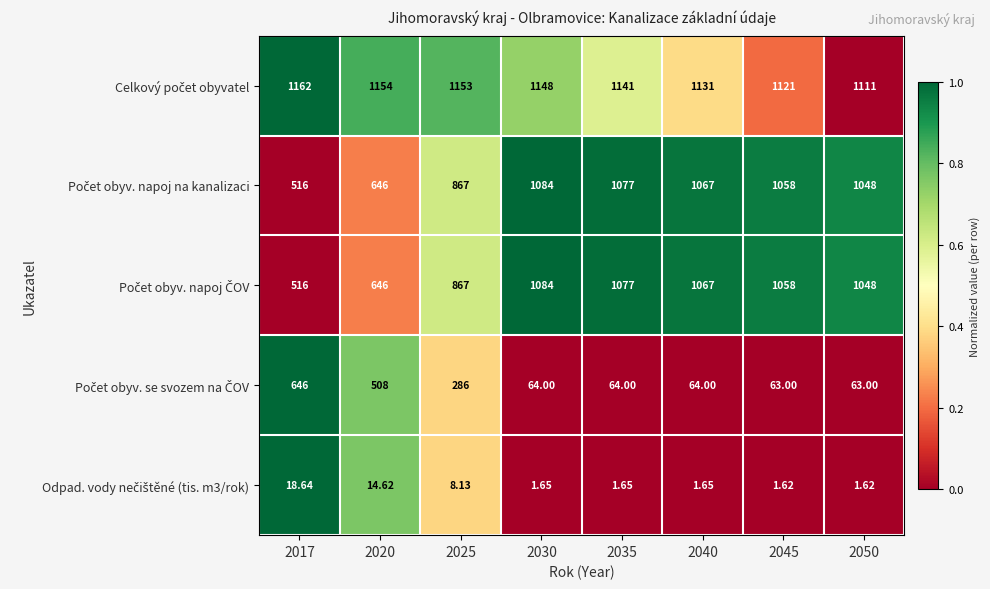

How many categories are shown in the chart?

8